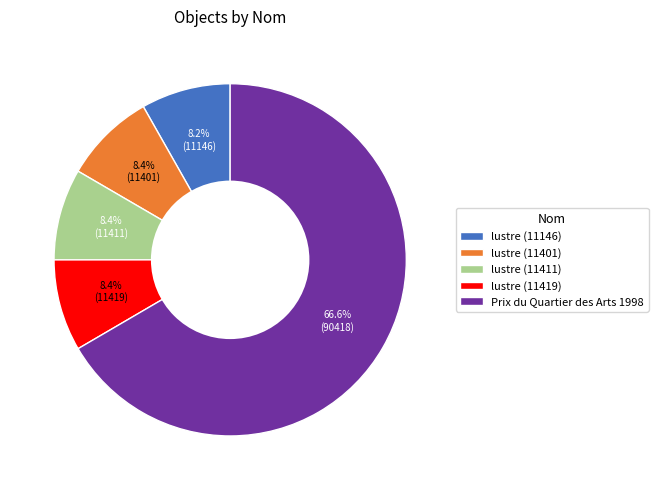

What percentage is the lustre (11401) slice, to the nearest percent?

8%